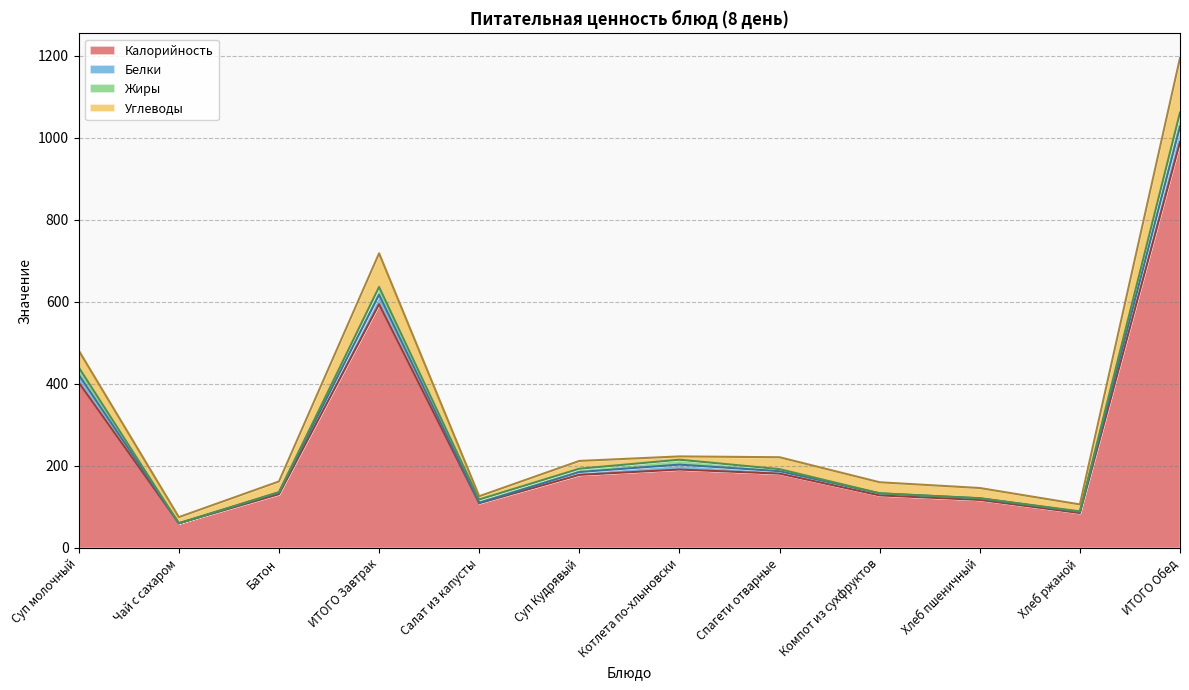

What is the value of the Калорийность point at the 1st from the left?

403